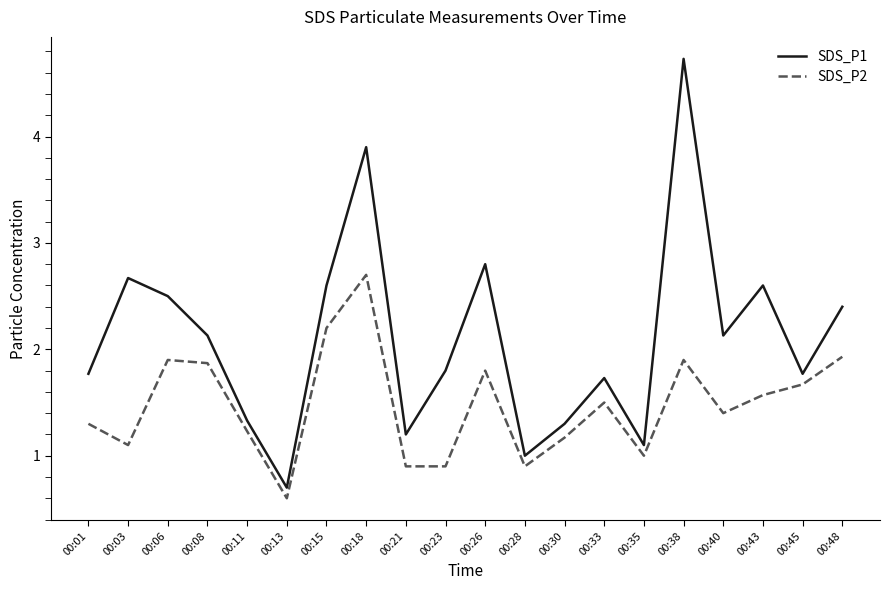

What is the difference between the highest and lowest values at 00:18?

1.2